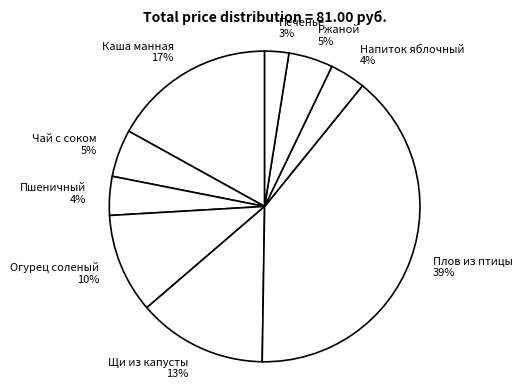

How many segments does this pie chart have?

9